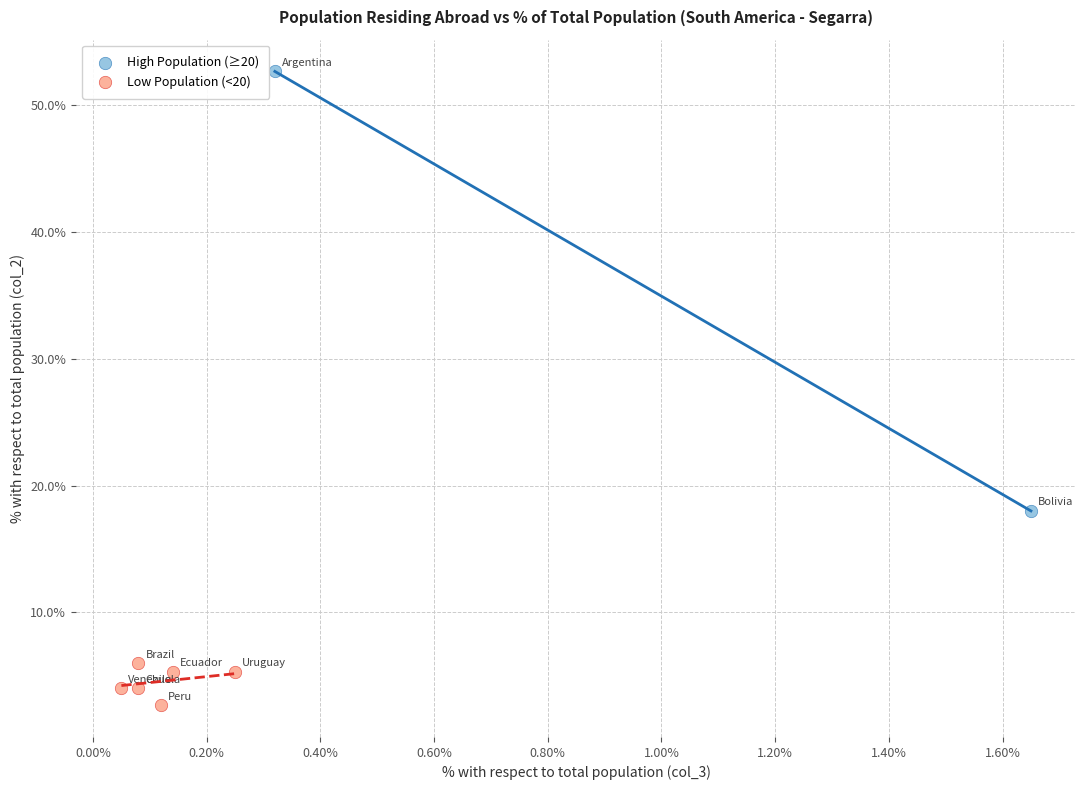

Which series contains the lowest Y value?

Low Population (<20)